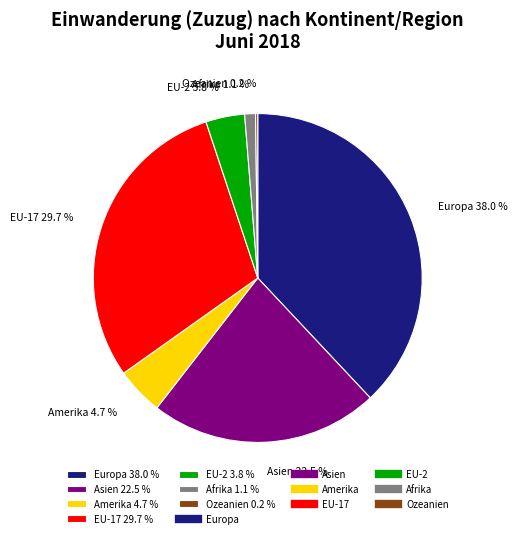

Do EU-2 3.8 % and Europa 38.0 % together represent more than half of the pie?

No